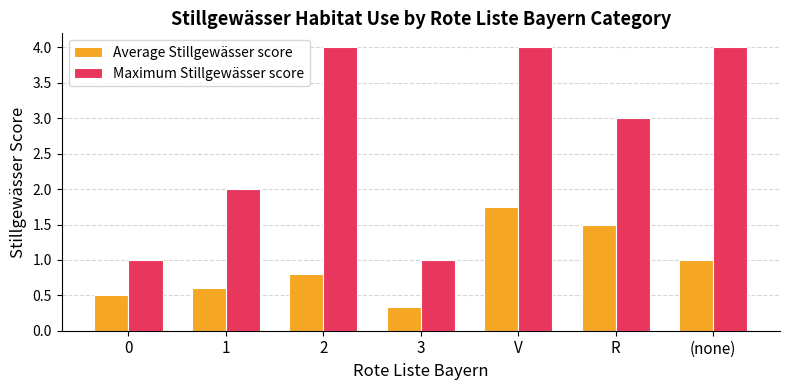

What is the difference between the highest and lowest values at 3?

0.7